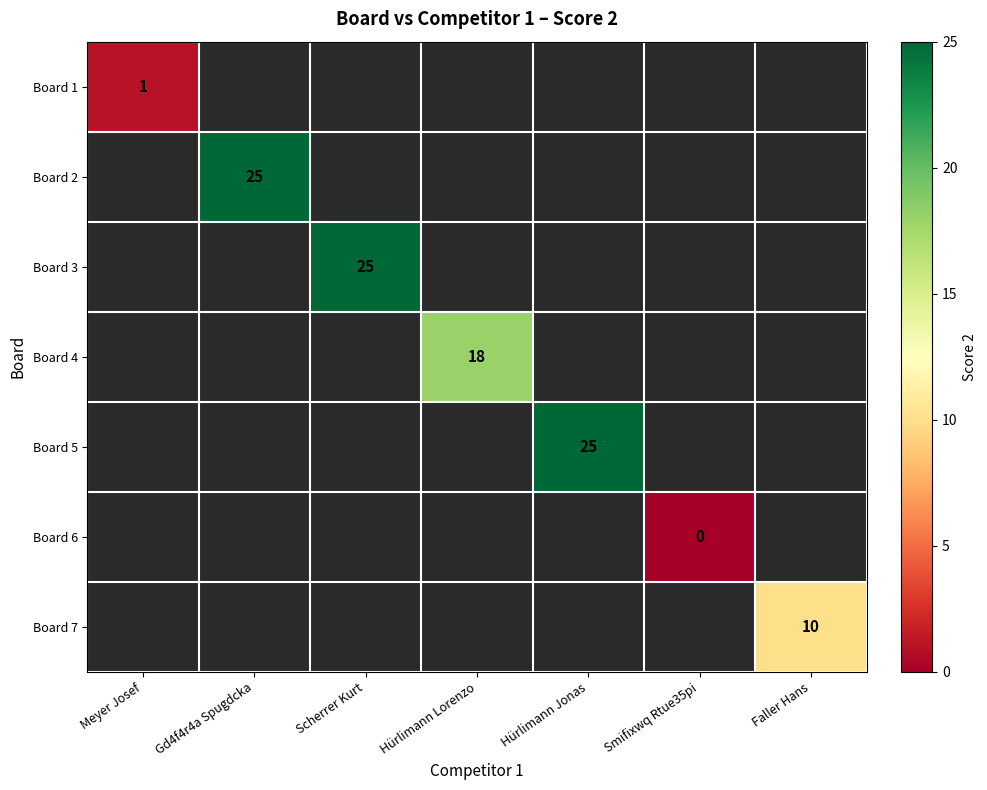

The value of Board 3 at Scherrer Kurt is 25. True or false?

True